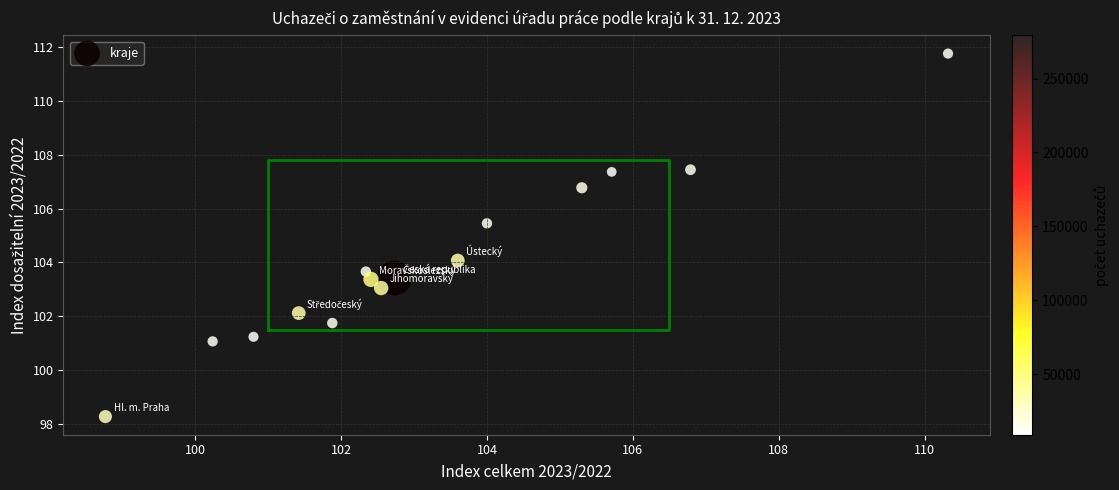

What is the range of X values (max minus min)?

11.5